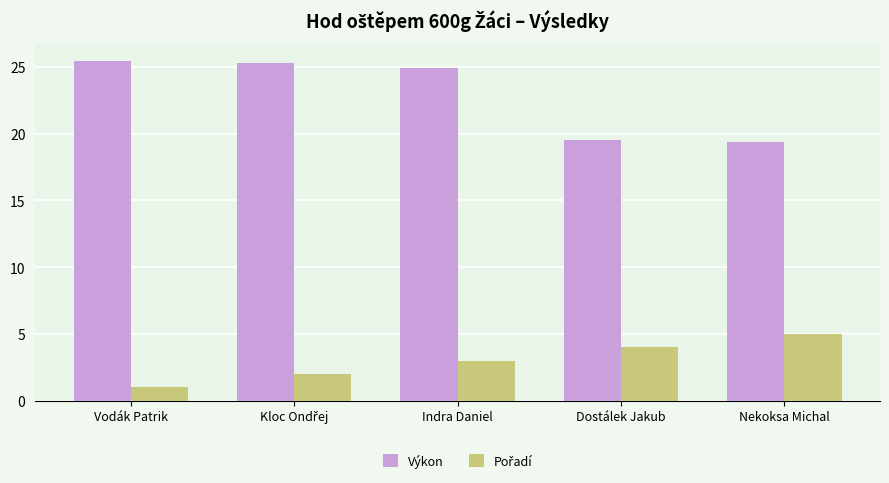

Which series has the largest total across all categories?

Výkon